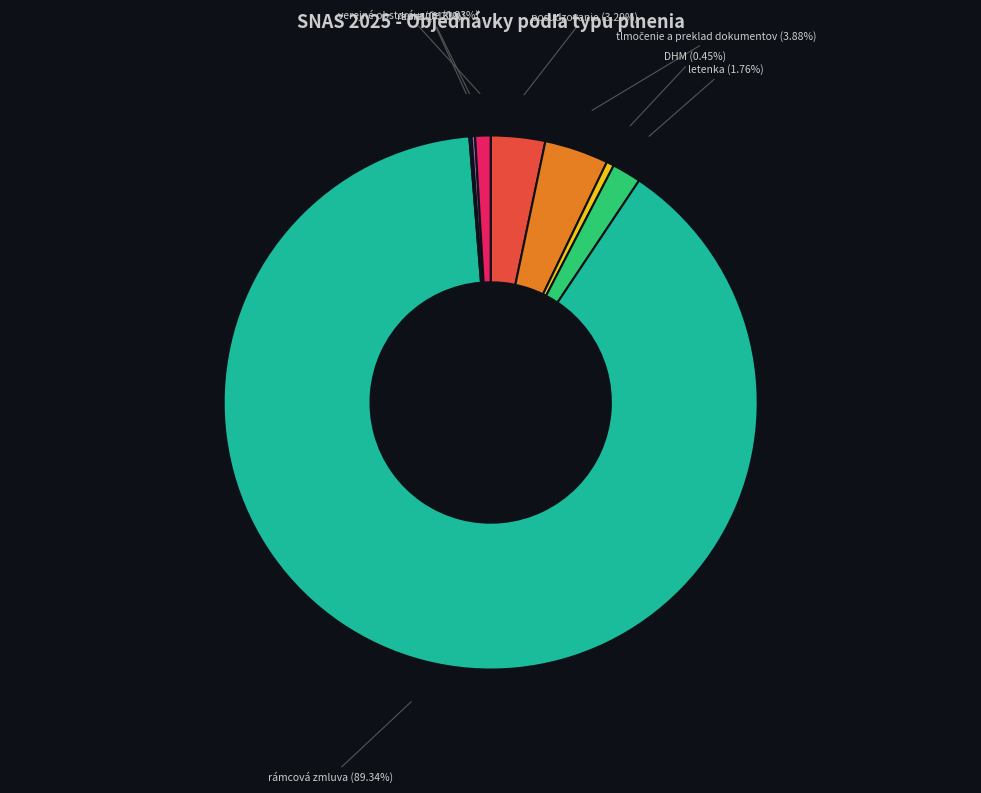

Which category has the biggest portion of the pie?

rámcová zmluva